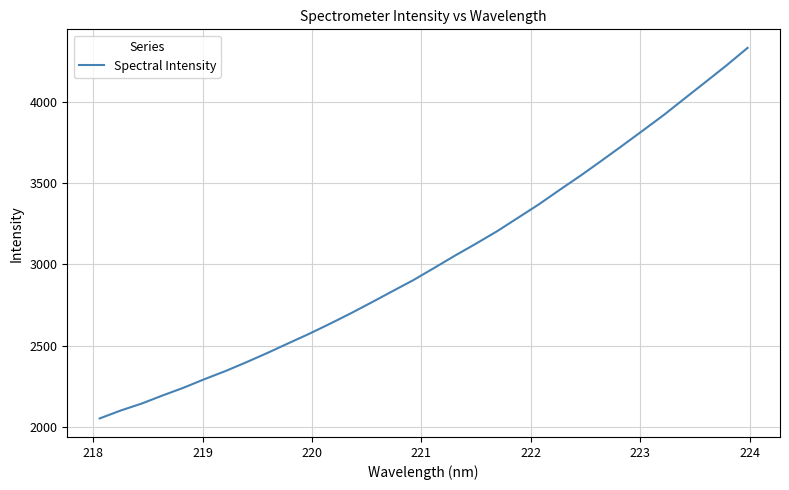

What is the difference between the maximum and minimum values?

2277.9